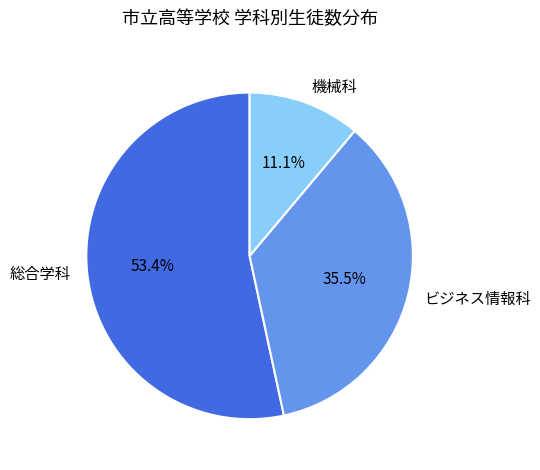

Which has a higher value, ビジネス情報科 or 機械科?

ビジネス情報科